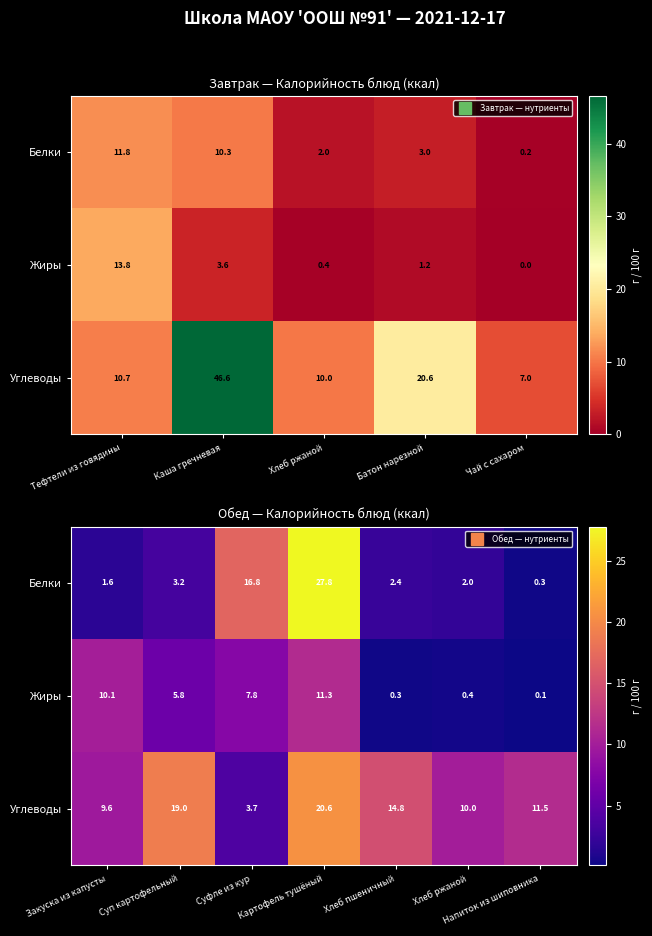

At which label is Жиры closest to 5?

Суп картофельный